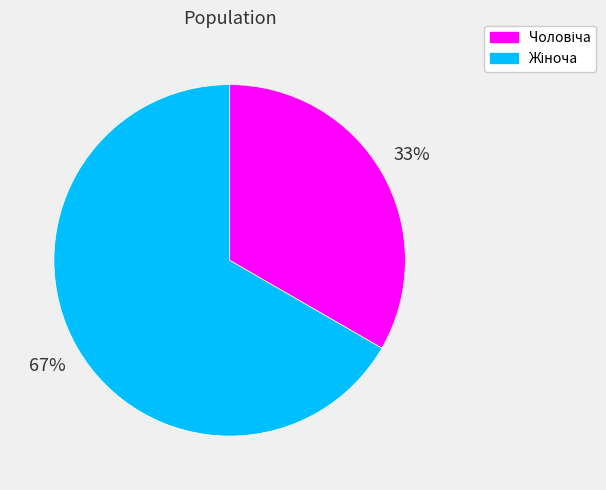

To the nearest percent, what is the average slice percentage?

50%